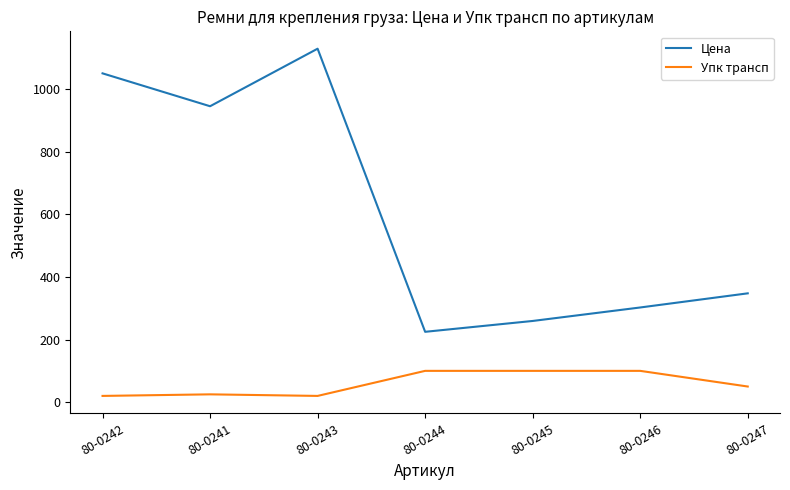

Which series has the largest range (max minus min)?

Цена